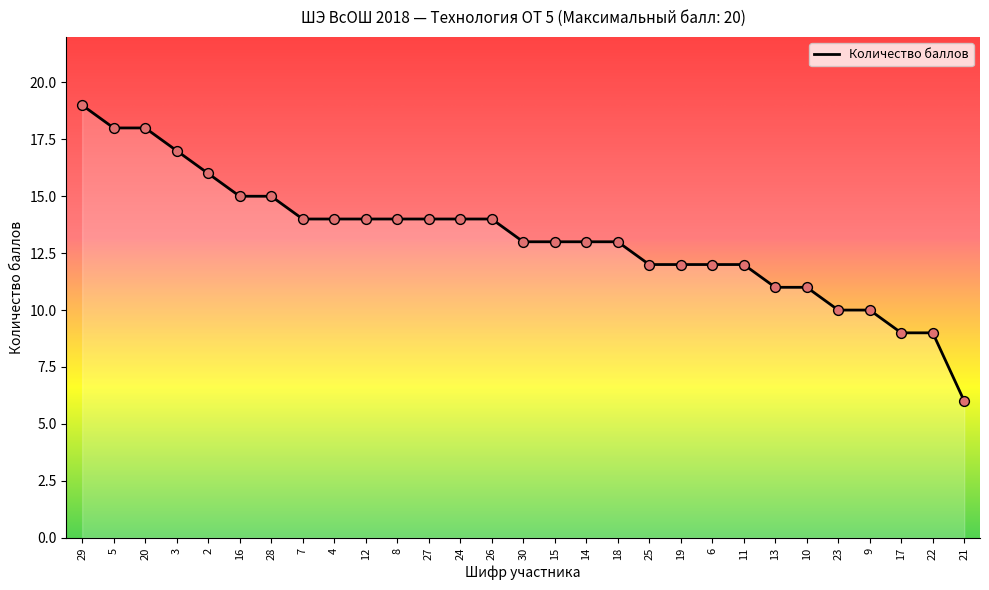

Which has a higher value, 15 or 19?

15